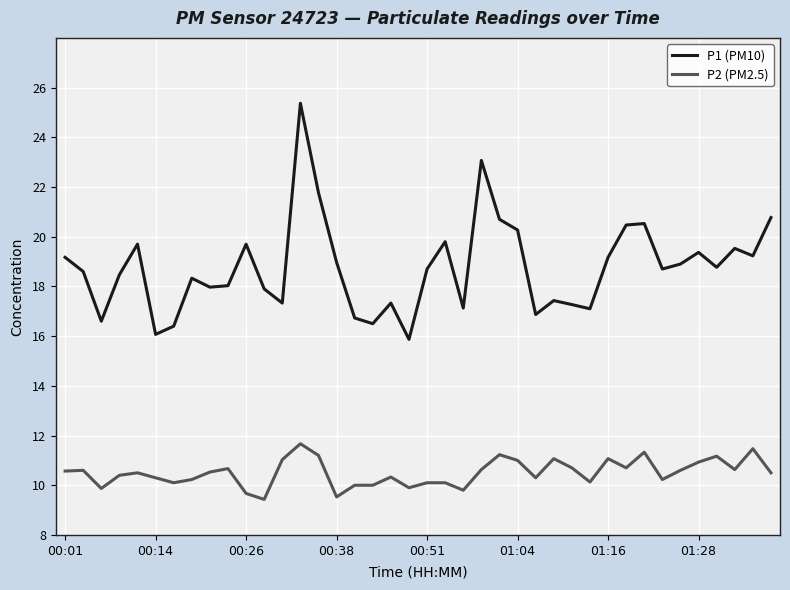

What is the minimum value shown in the chart?

9.4